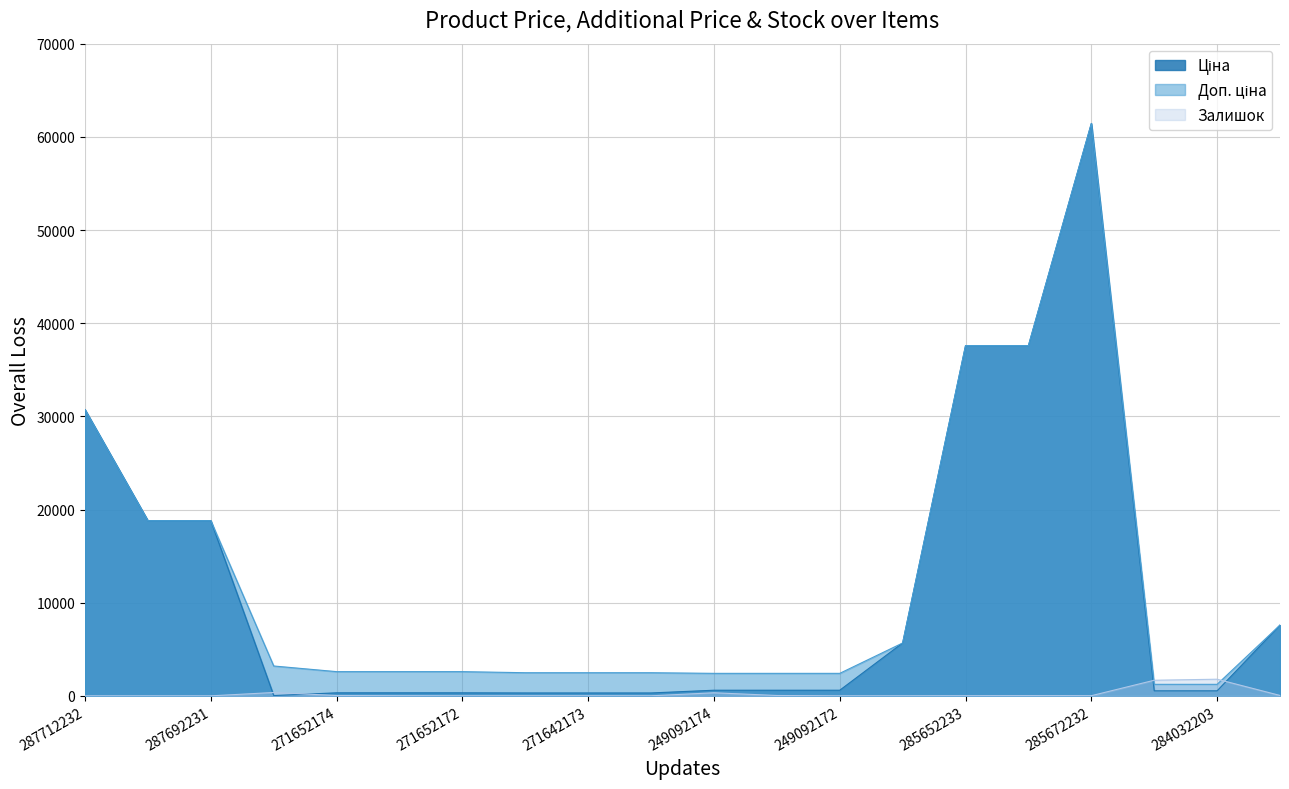

The value of Ціна at 284032204 is 295.9. True or false?

False